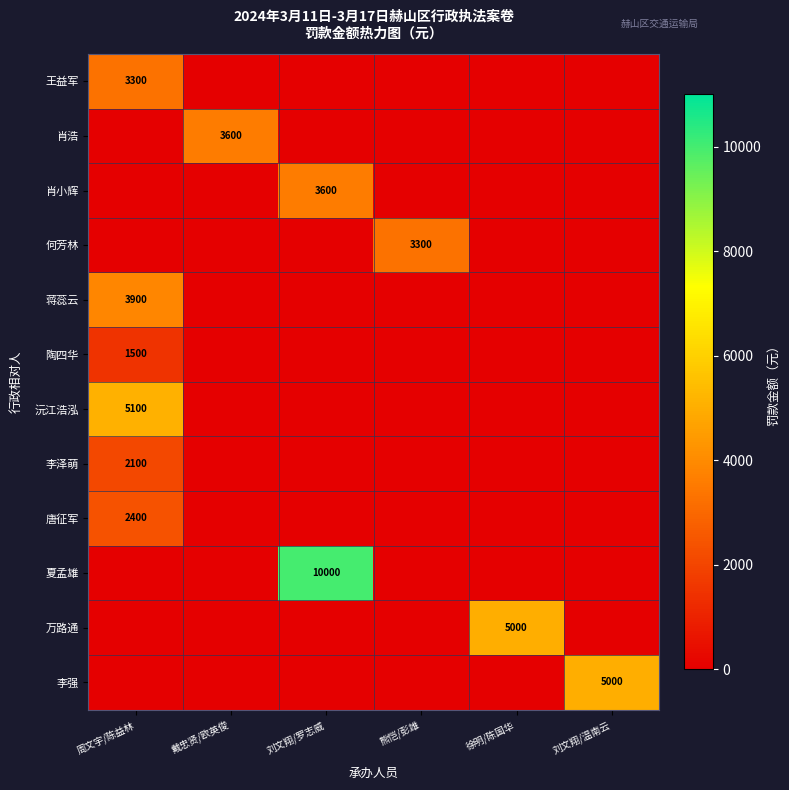

The value of 李泽萌 at 周文宇/陈益林 is 565. True or false?

False